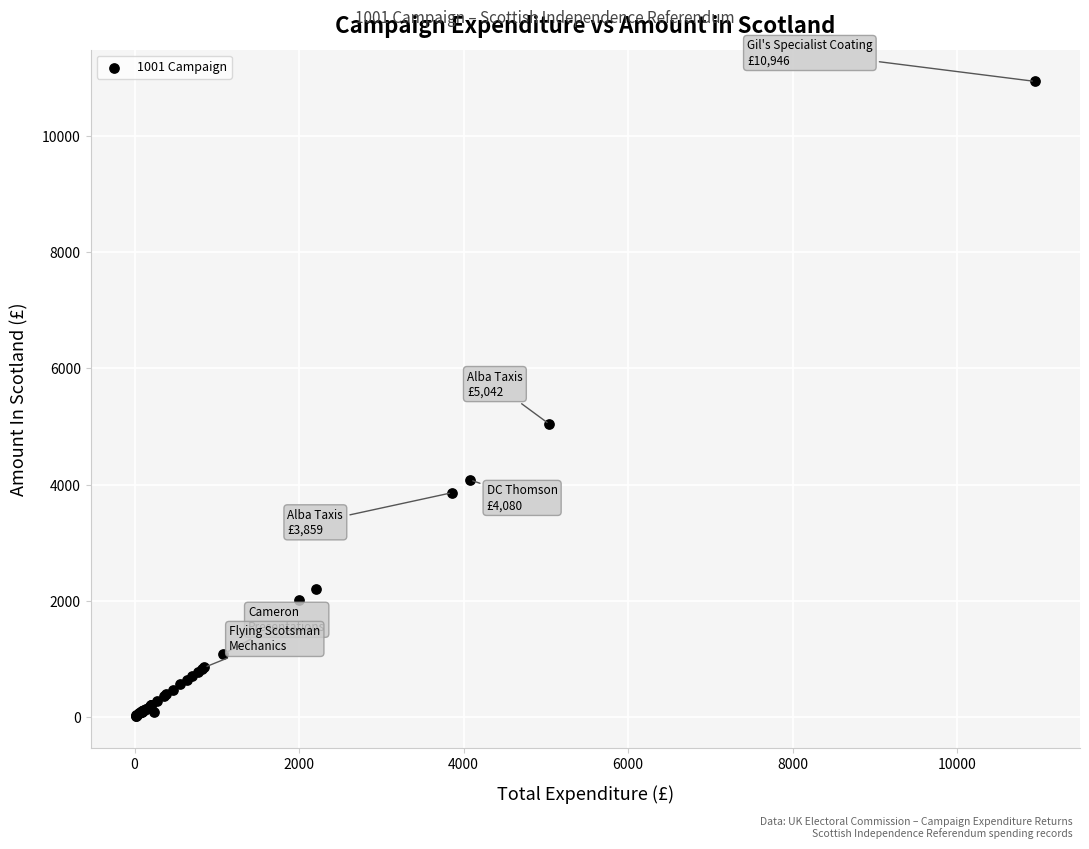

What Y value in the scatter plot is closest to 5479?

5041.8